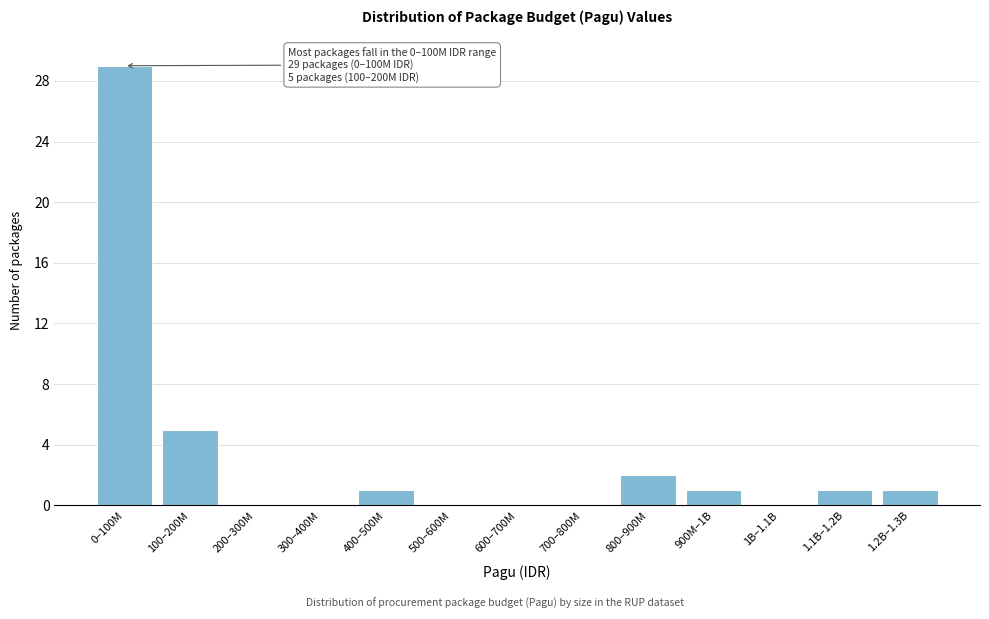

Reading left to right, transcribe all the data shown in this chart.

0–100M=29	100–200M=5	200–300M=0	300–400M=0	400–500M=1	500–600M=0	600–700M=0	700–800M=0	800–900M=2	900M–1B=1	1B–1.1B=0	1.1B–1.2B=1	1.2B–1.3B=1